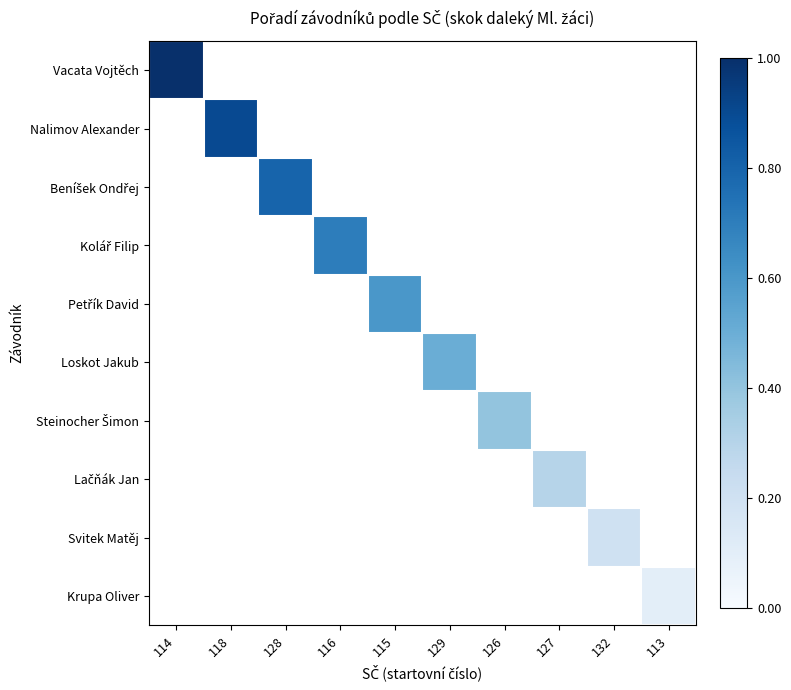

At how many categories does at least one series exceed 0?

10